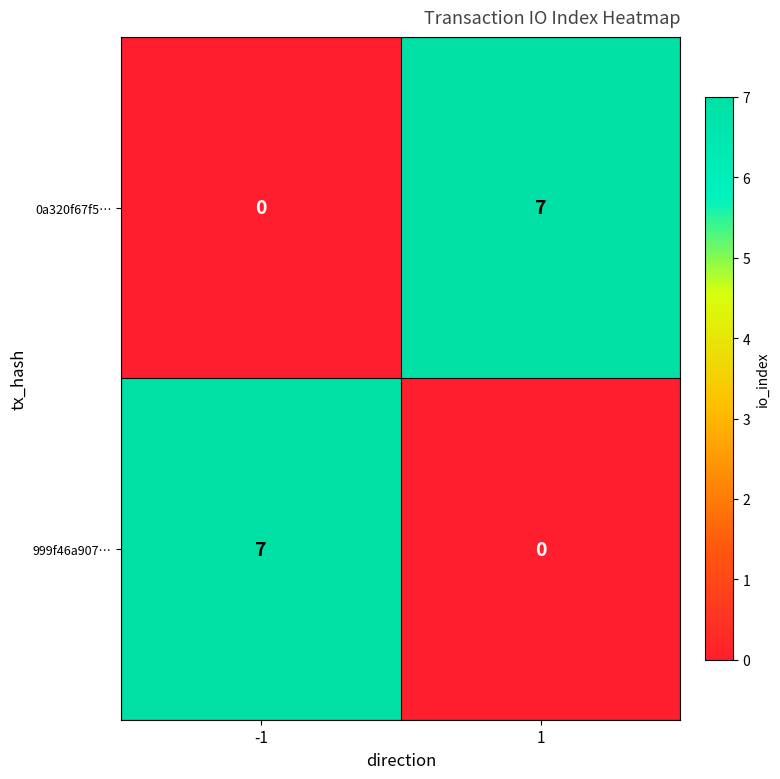

What is the spread (max minus min) of values at 1?

7